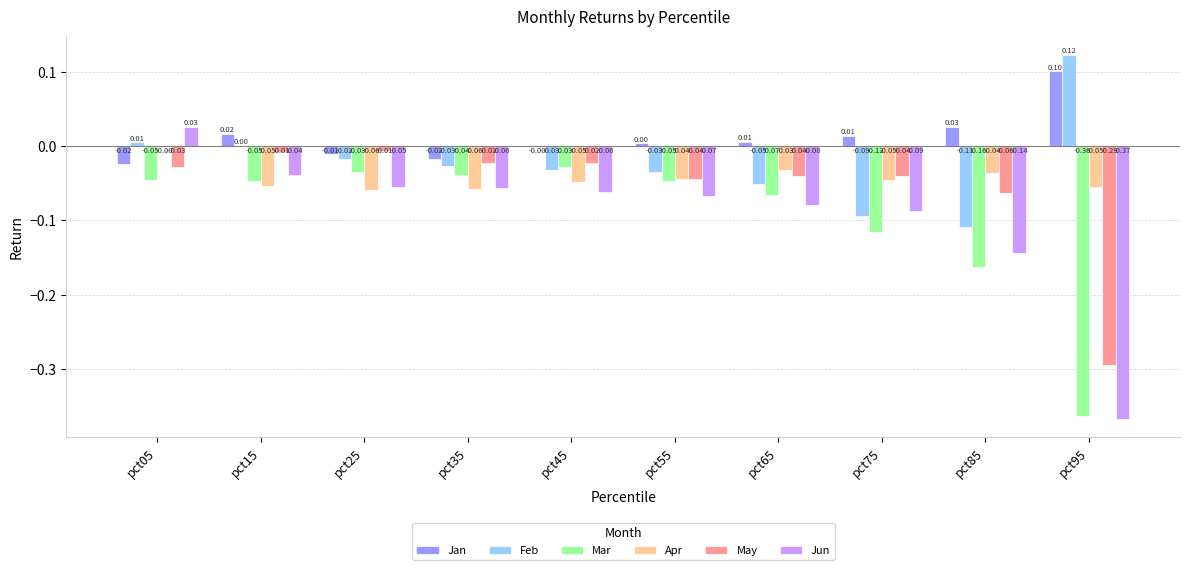

How many series are shown in this chart?

6